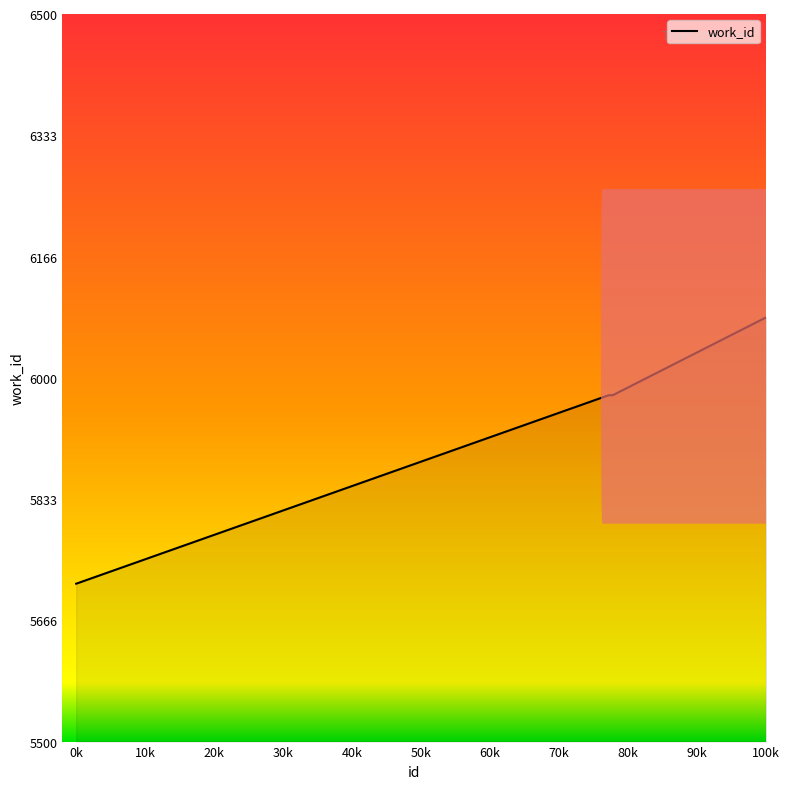

How many lines are shown in the chart?

1